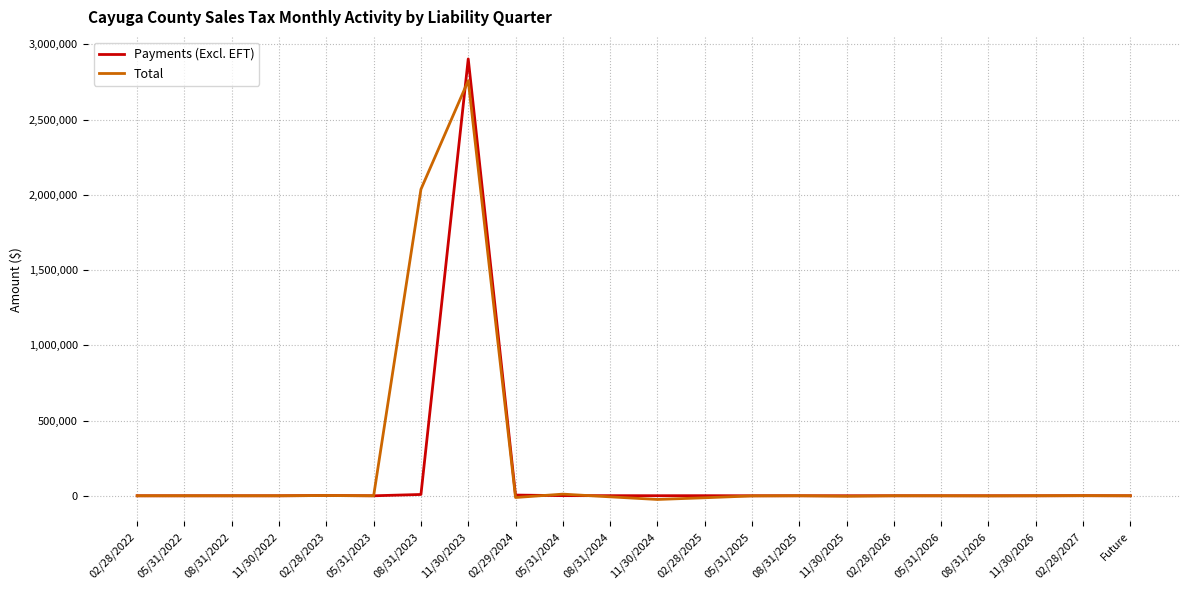

What is the smallest value displayed?

-24443.0